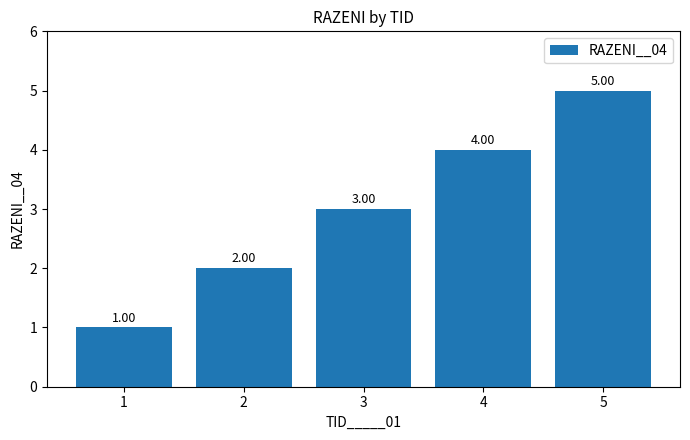

At which label is the value closest to 3?

3